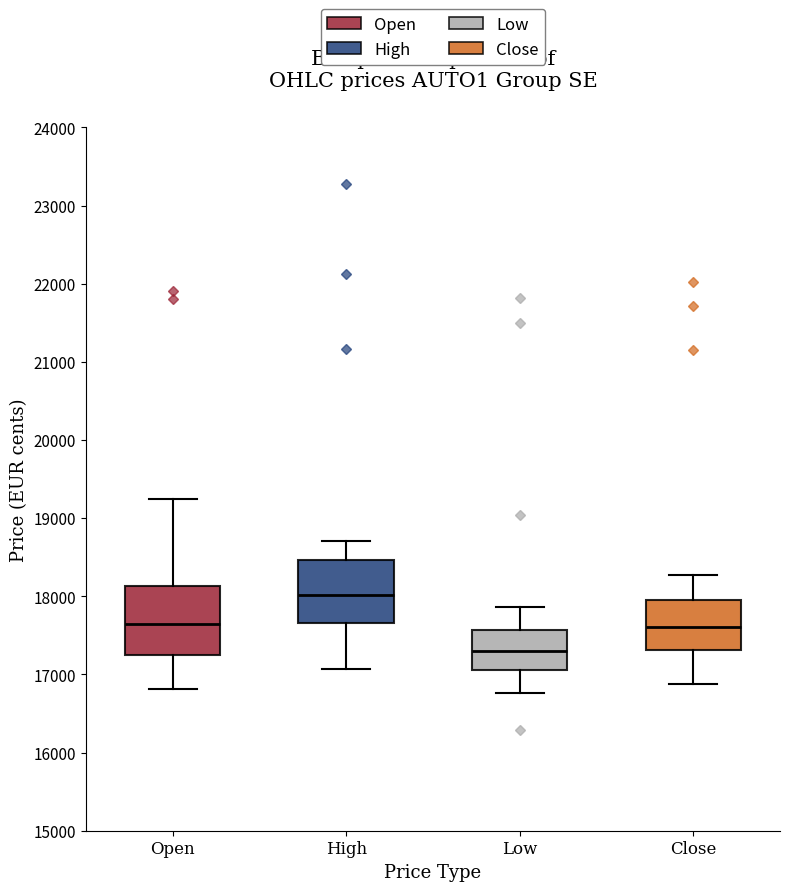

Where is the lower edge of the box for Close on the y-axis? The values are not printed on the chart, so give them approximately, as read against the axis.

17300